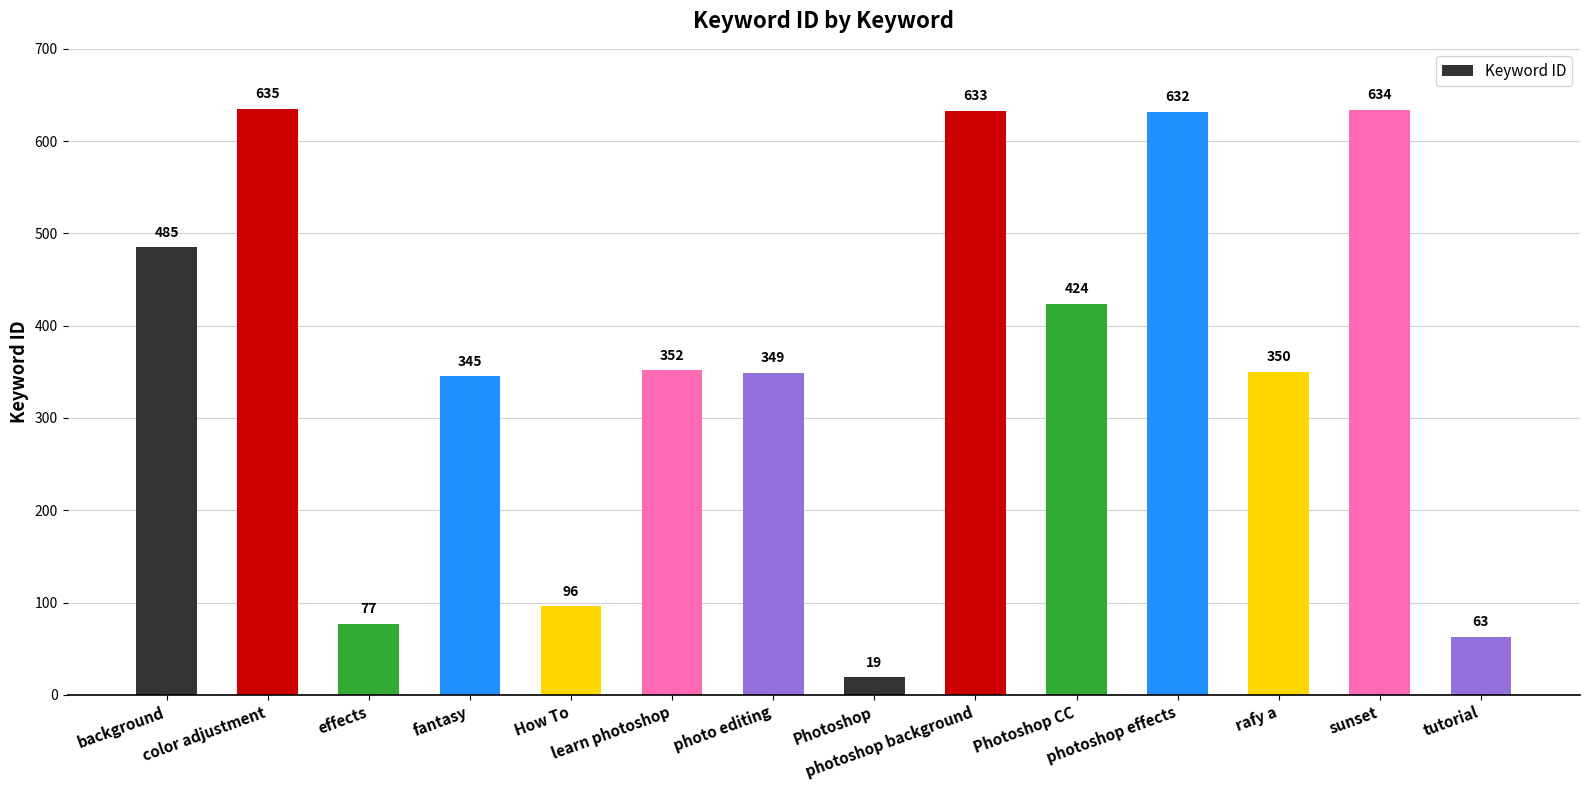

What is the change in value from How To to Photoshop CC?

+328